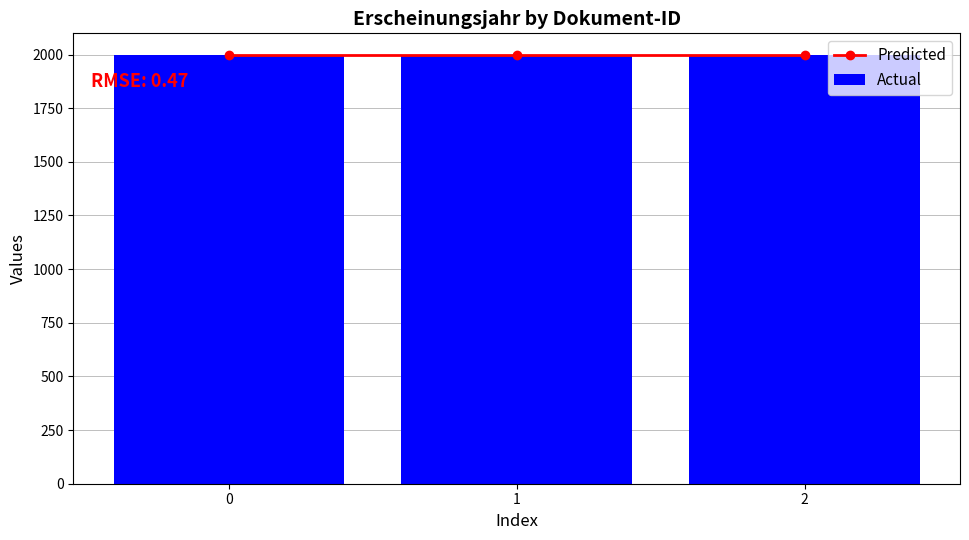

What is the difference between the maximum and minimum values in the Actual series?

1.0